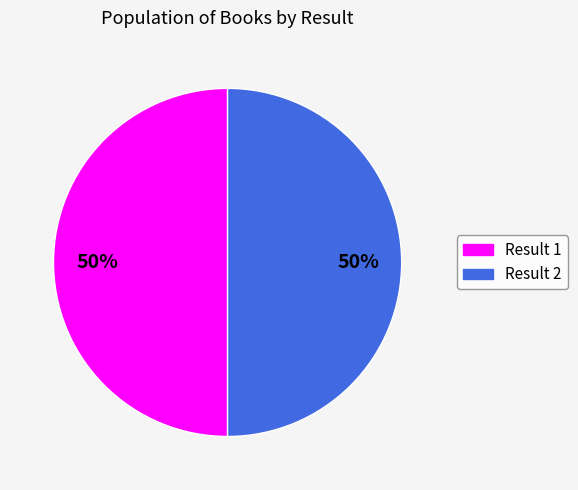

The Result 1 slice represents 50% of the pie. True or false?

True